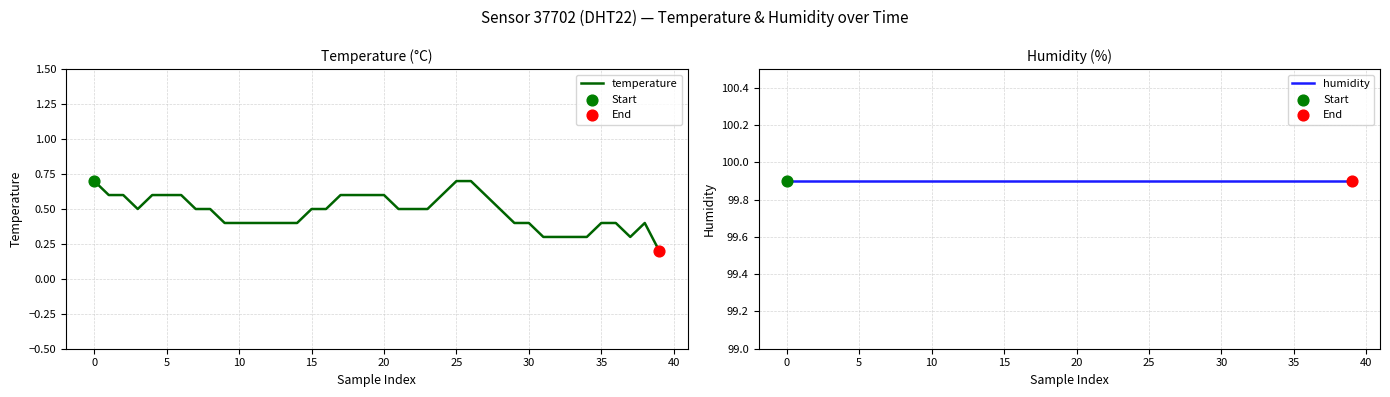

Which series reaches the maximum Y coordinate?

humidity